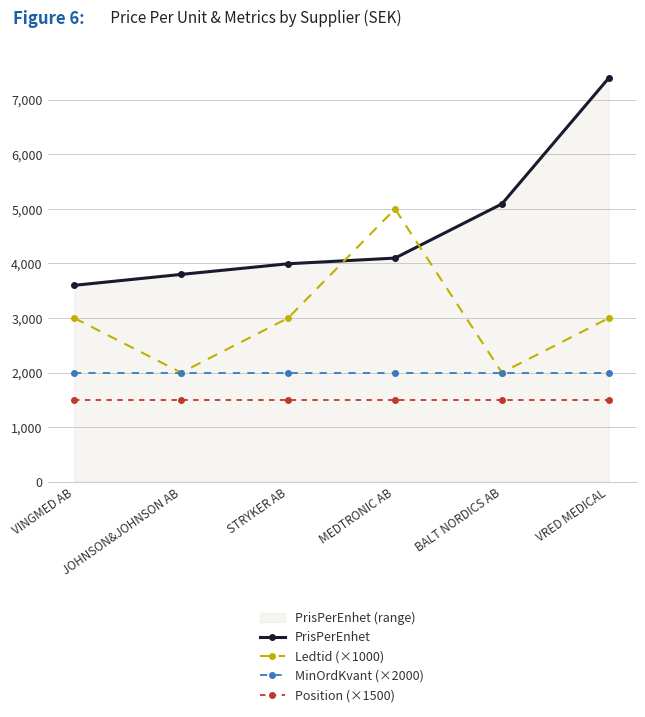

Does the chart display data point markers on the line(s)?

Yes